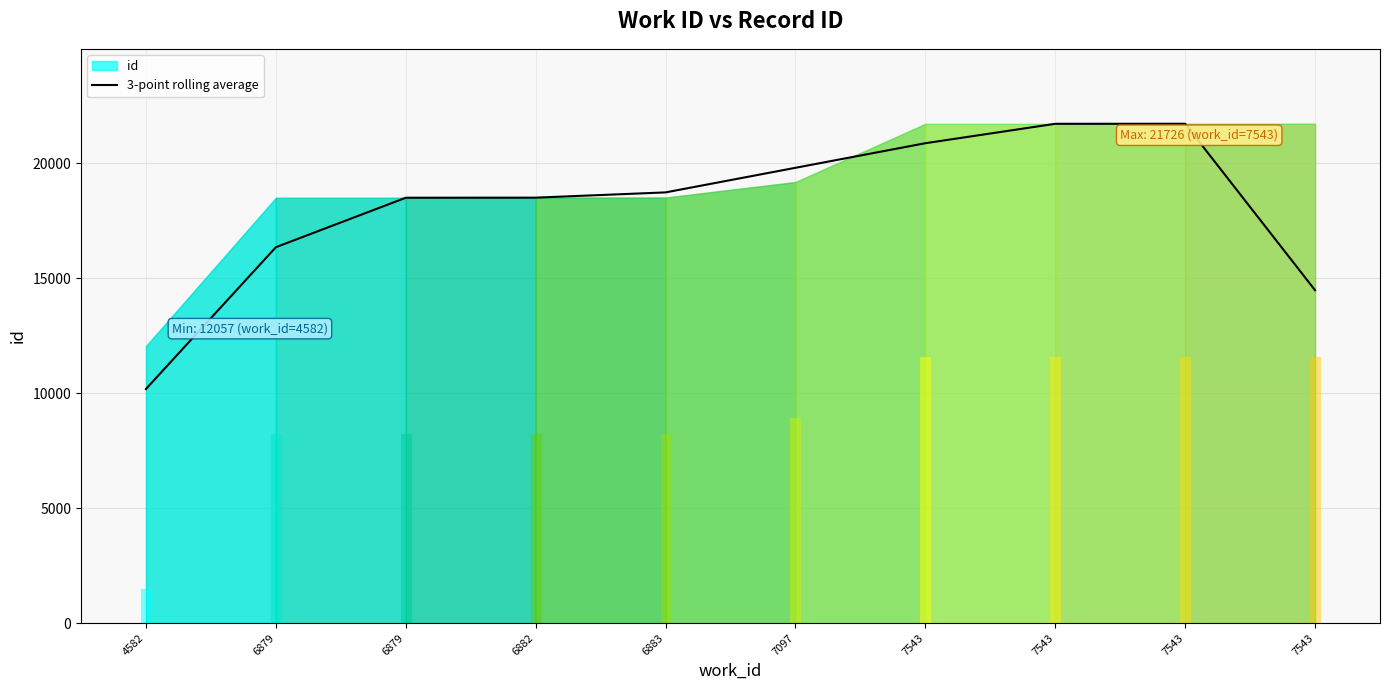

Reading right to left, what are all the values shown in this chart?

7543=14483.7	7543=21725.0	7543=21723.7	7543=20879.0	7097=19809.3	6883=18739.3	6882=18510.7	6879=18507.0	6879=16355.3	4582=10187.0